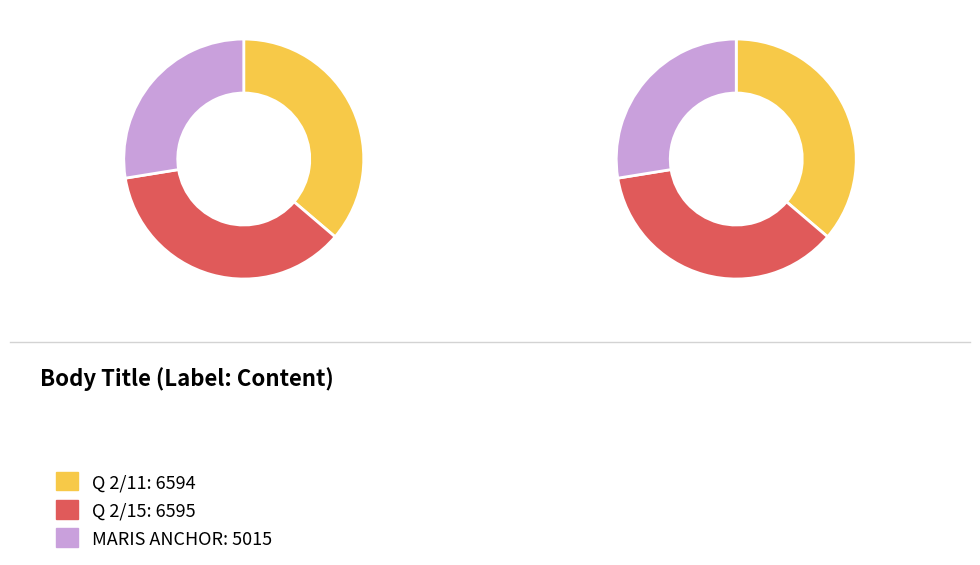

To the nearest percent, what portion does Q 2/15 represent?

36%